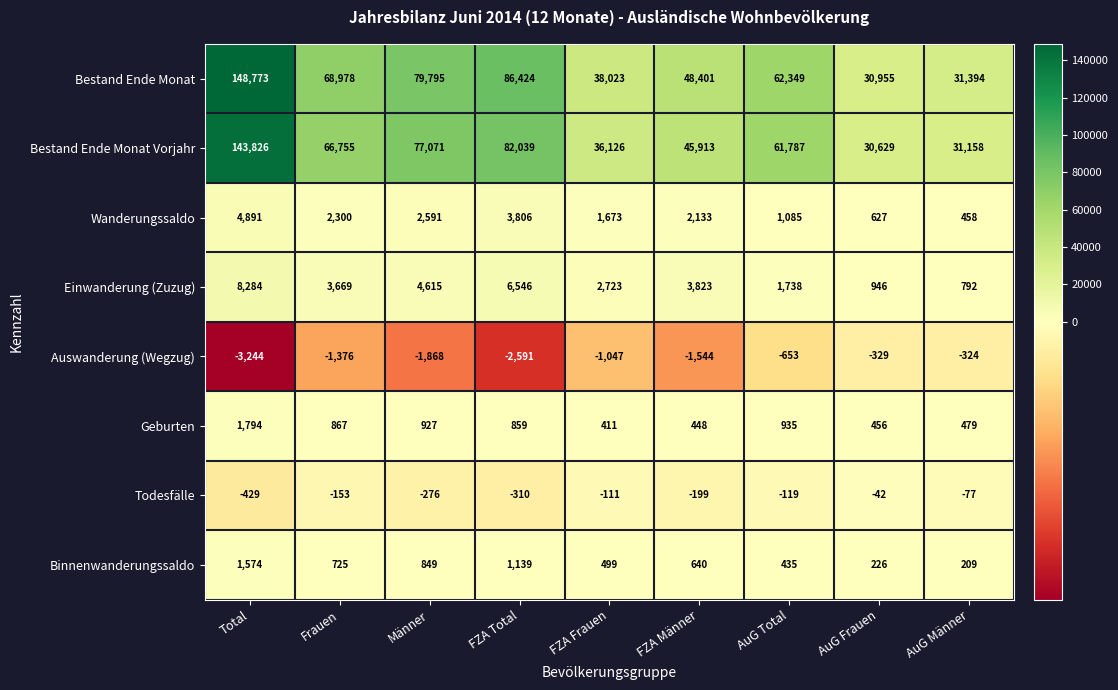

What is the greatest value displayed?

148773